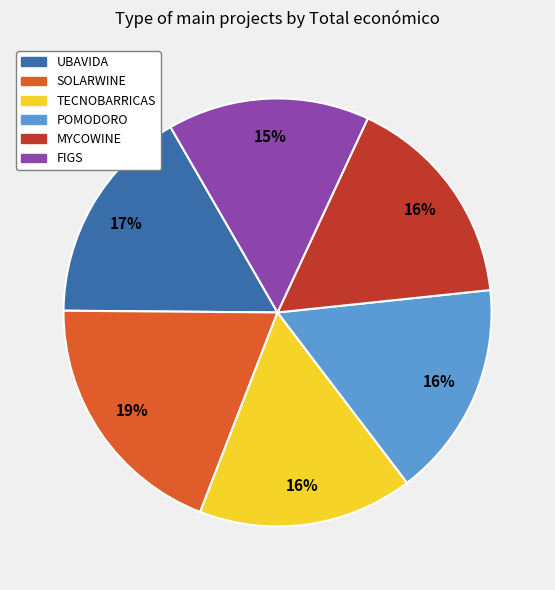

Which slice is the largest?

SOLARWINE